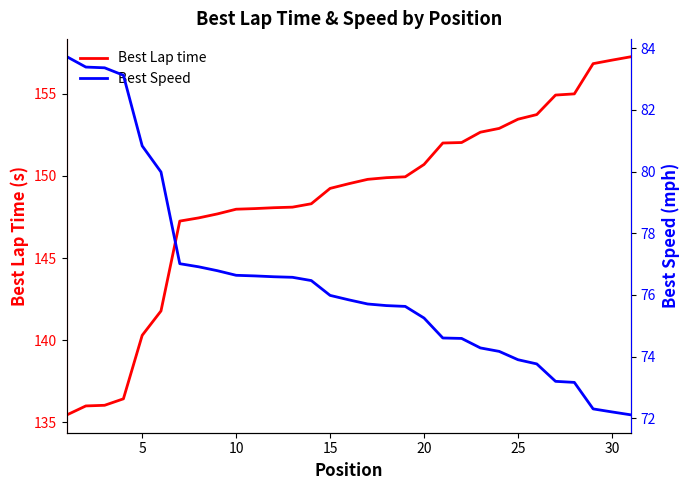

Does the chart have visible grid lines?

No